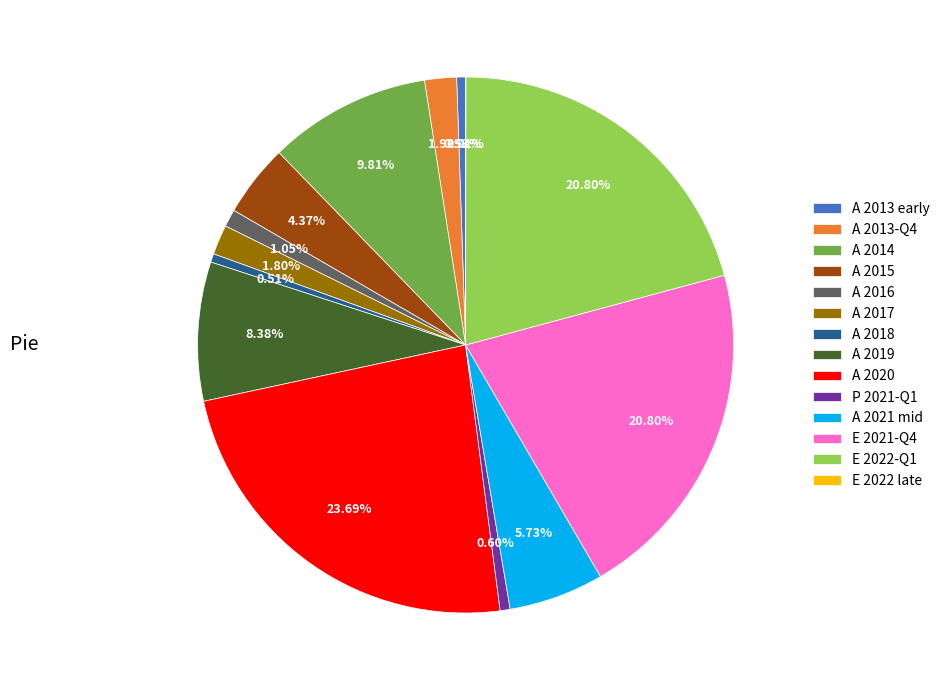

Does any single category account for the majority?

No